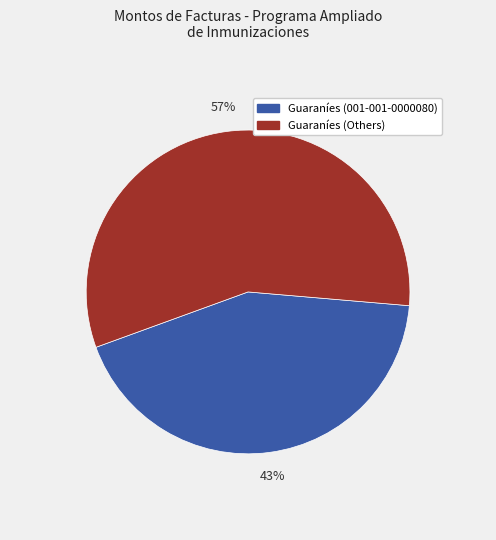

Do Guaraníes (Others) and Guaraníes (001-001-0000080) together represent more than half of the pie?

Yes